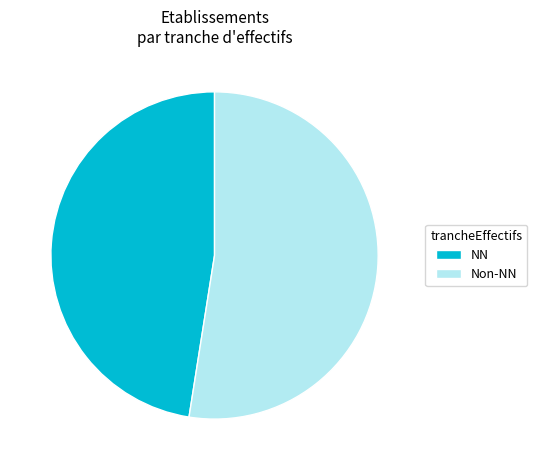

Which slice is the smallest?

NN